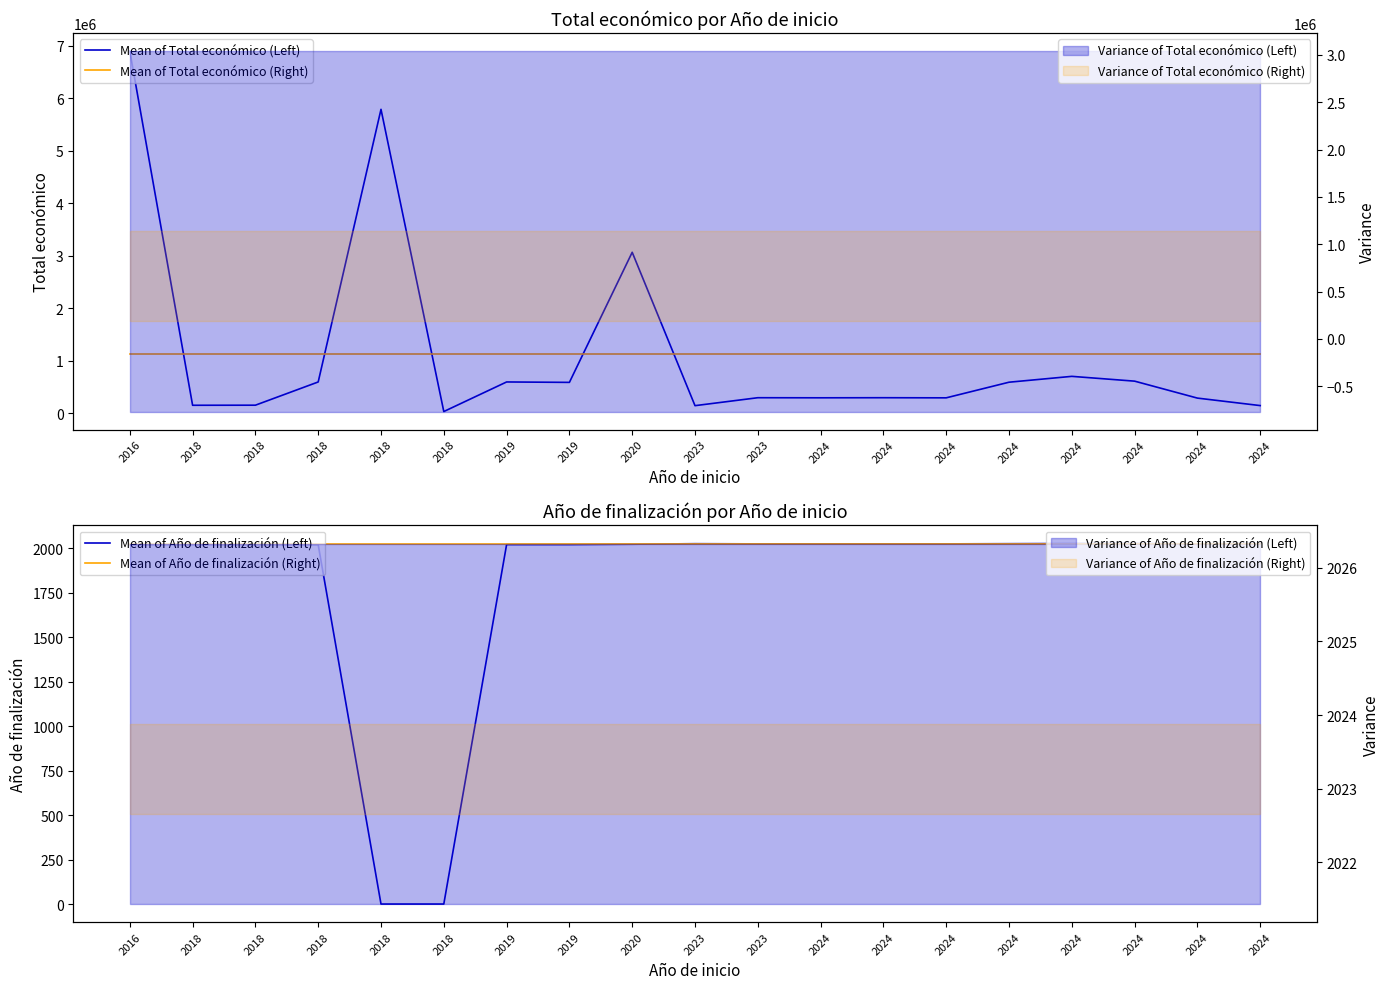

How many lines are shown in the chart?

4